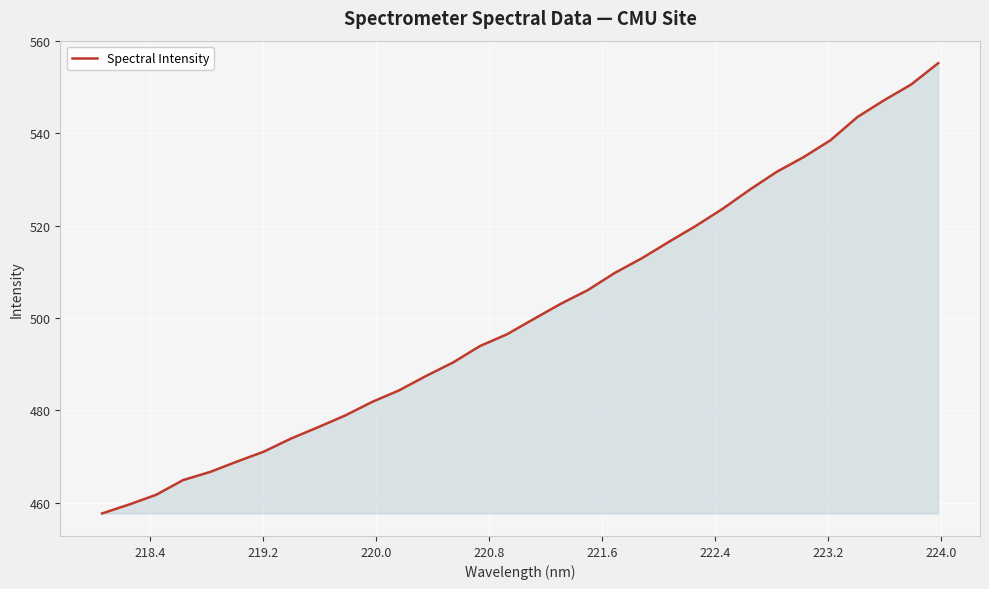

What is the difference between the maximum and minimum values?

97.5